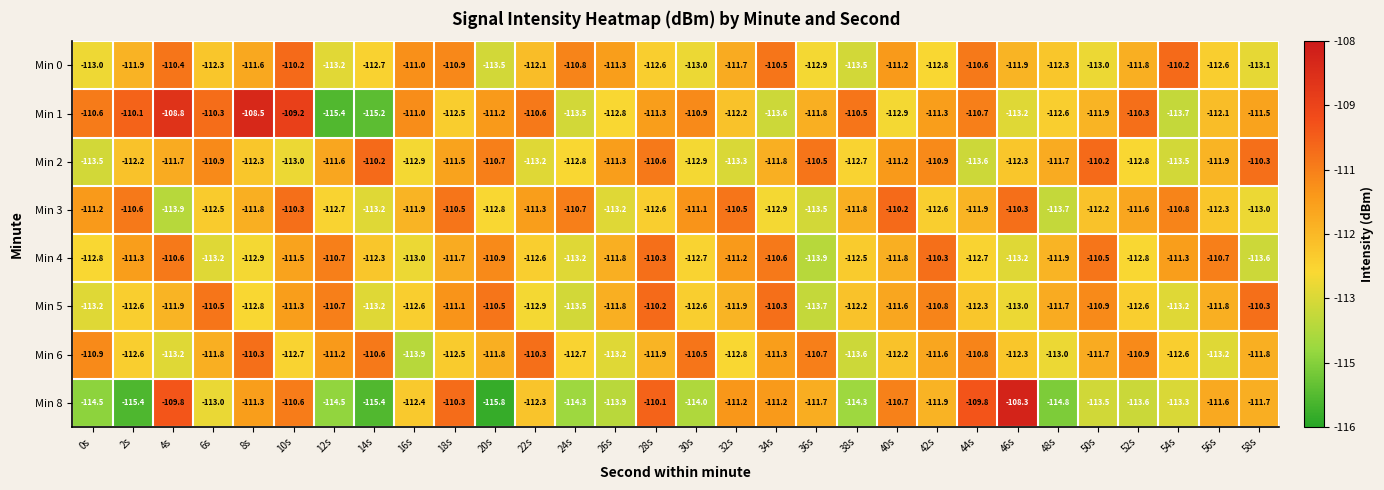

Is the value of Min 4 at 58s greater than the value of Min 2 at 48s?

No